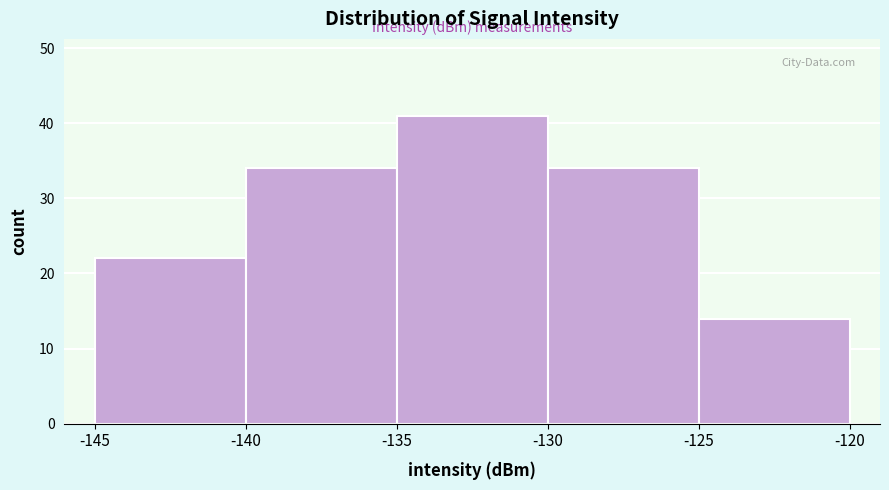

Reading left to right, transcribe this chart: for each bar, give the range it covers on the x-axis and its height. The values are not printed on the chart, so give them approximately, as read against the axis.

-145 to -140: 22
-140 to -135: 34
-135 to -130: 41
-130 to -125: 34
-125 to -120: 14